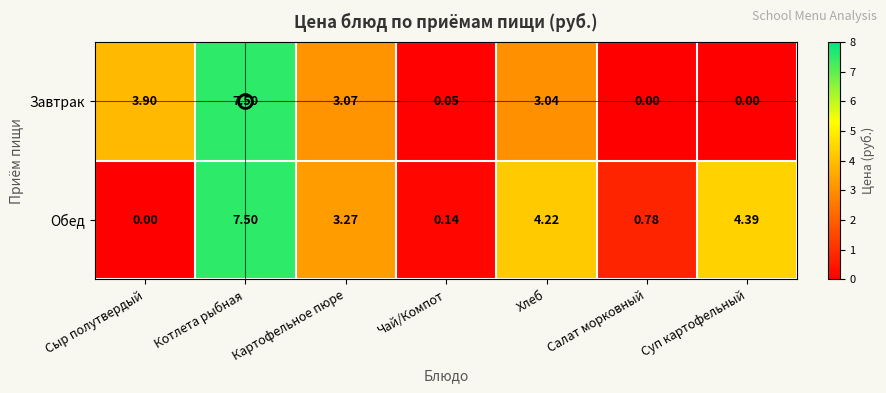

At which category does the chart reach its peak across all series?

Котлета рыбная